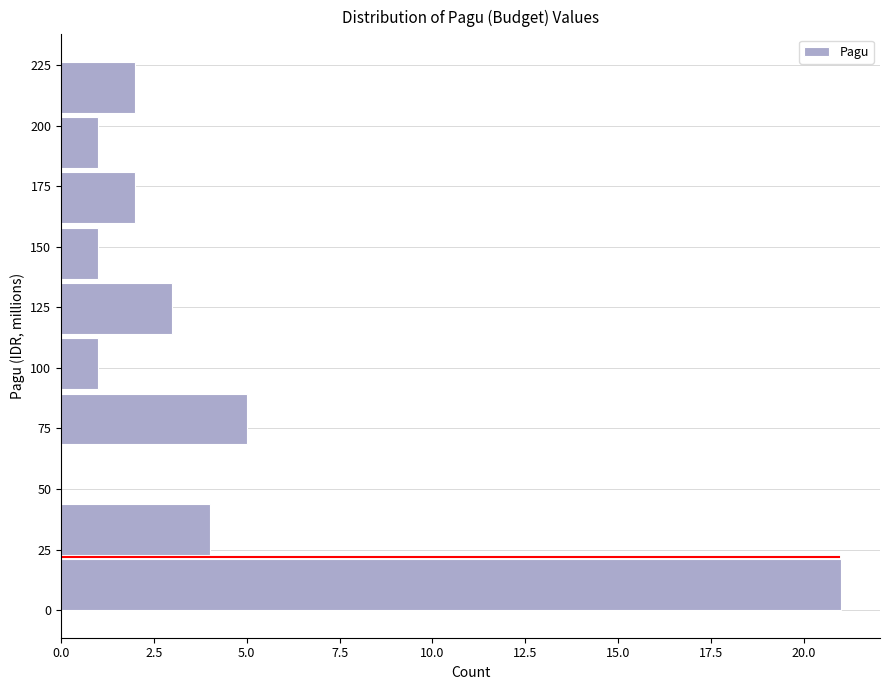

How long is the bar that spans 180 to 205 on the y-axis? Neither the bar edges nor the lengths are printed on the chart, so give them approximately, as read against the axes.

1